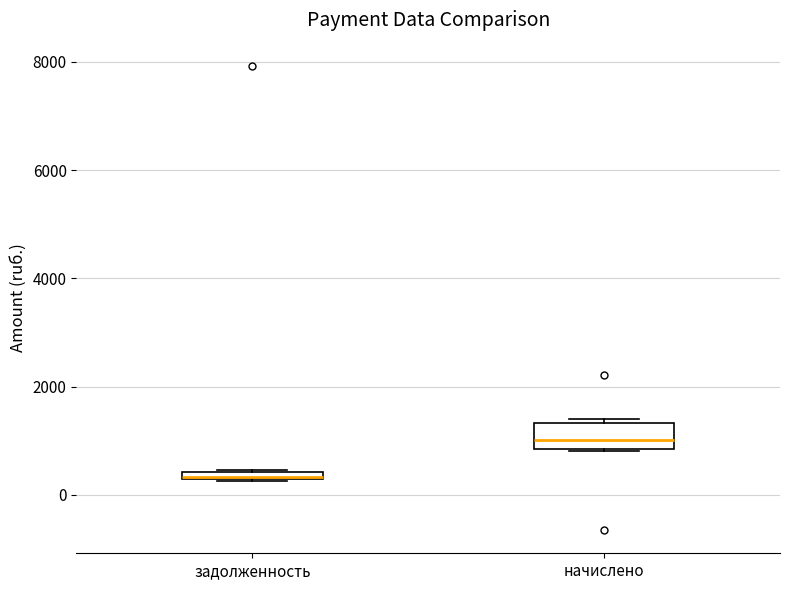

Which box's median line is the highest?

начислено